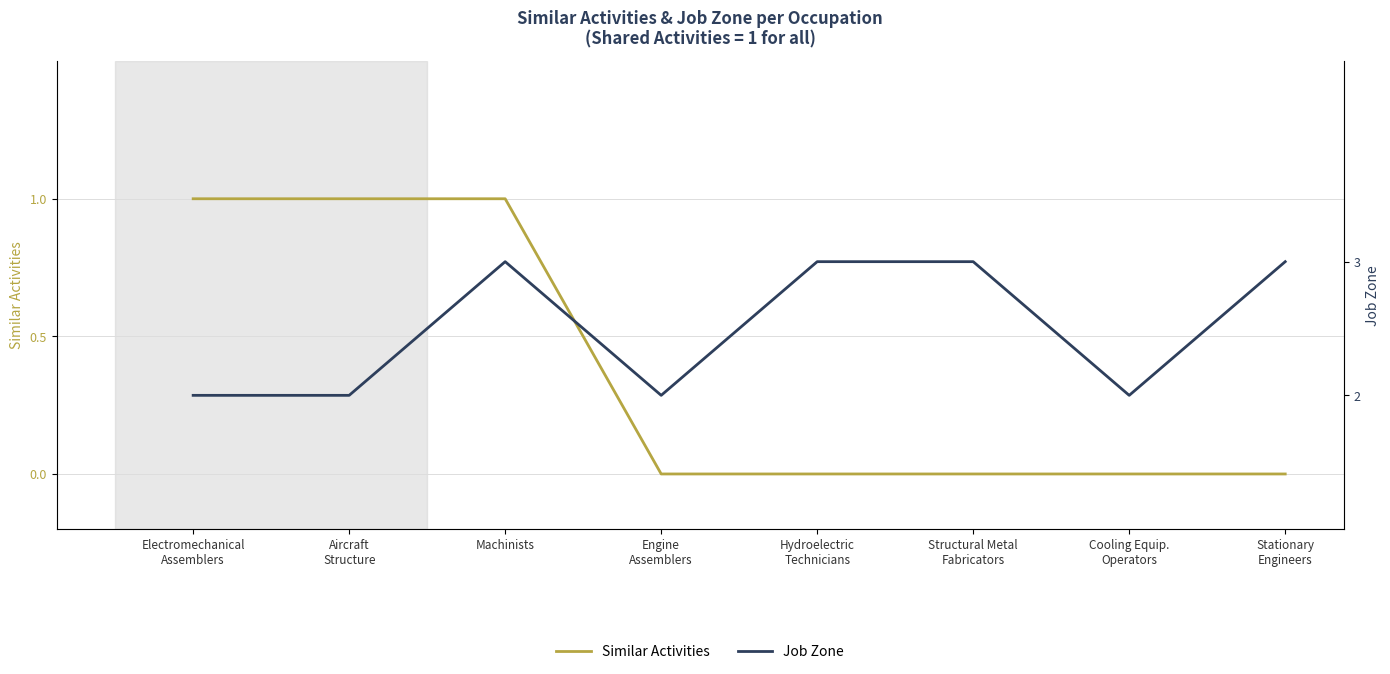

What are all the series names shown in the legend?

Similar Activities, Job Zone